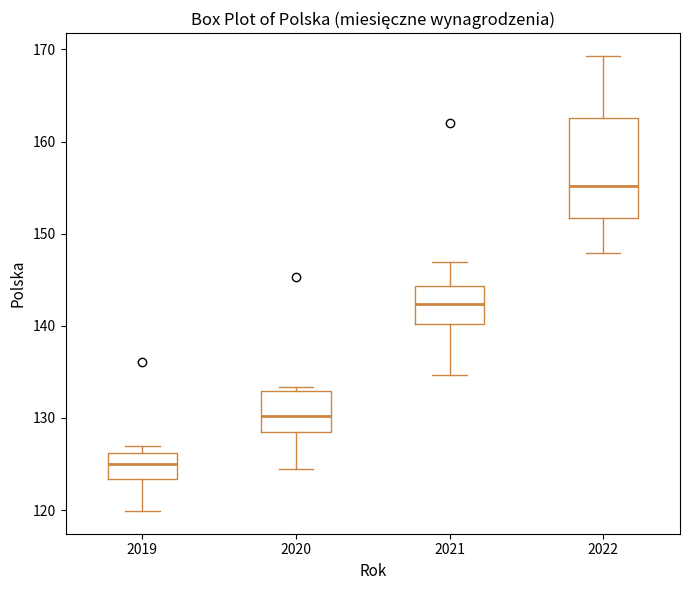

Which box has the lowest median line?

2019